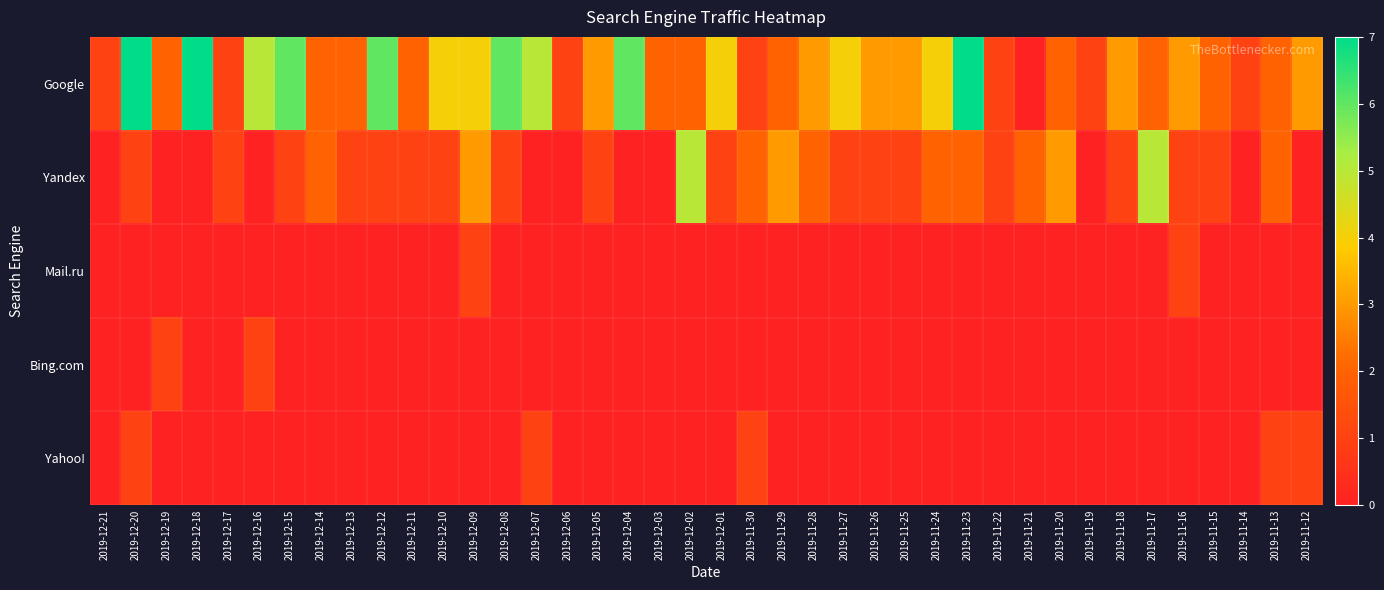

At which category is the sum across all series the highest?

2019-12-20